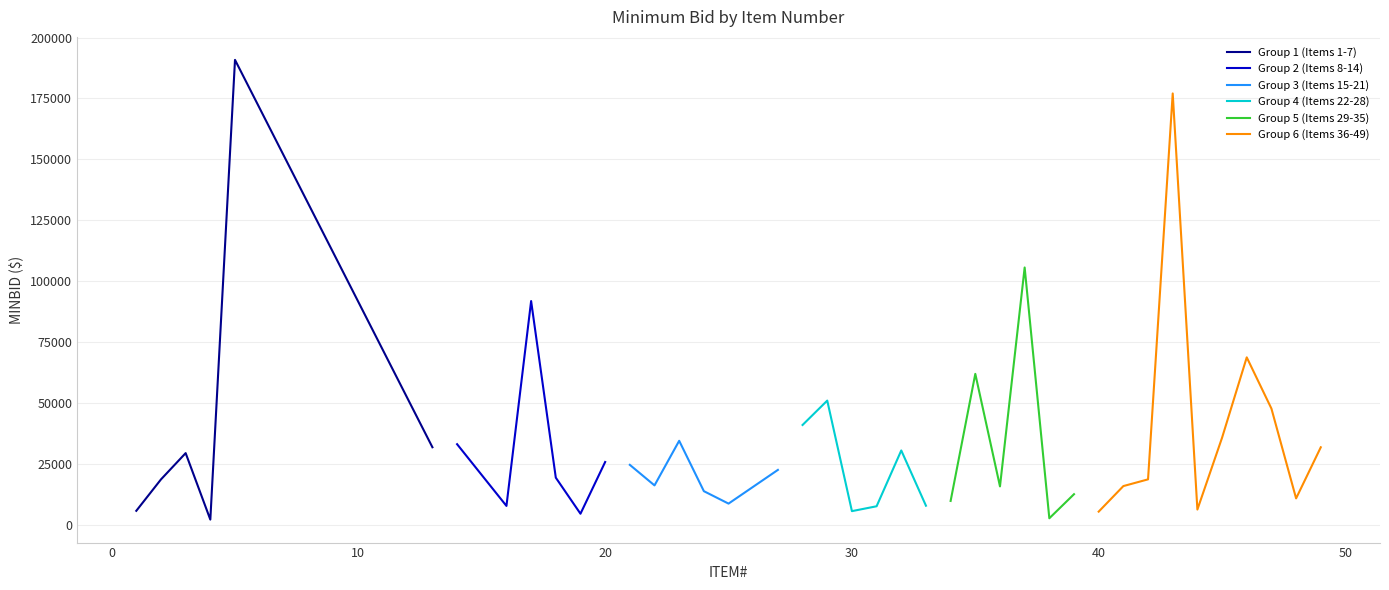

Between 5 and 48, which is larger?

5